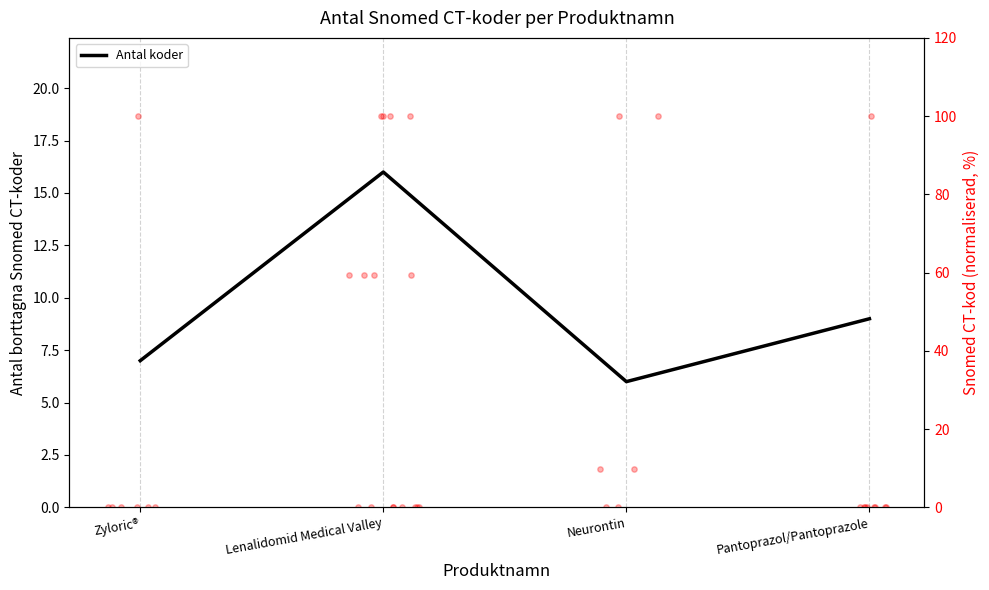

What is the change in value from Zyloric® to Neurontin?

-1